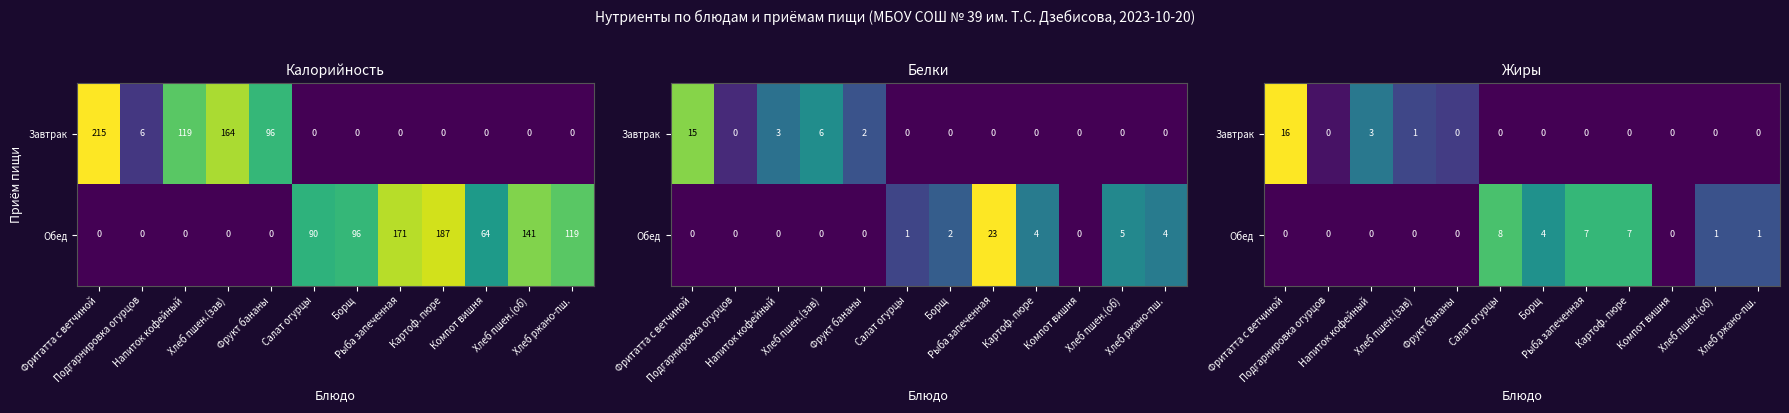

How many Обед values are between 0 and 7?

11